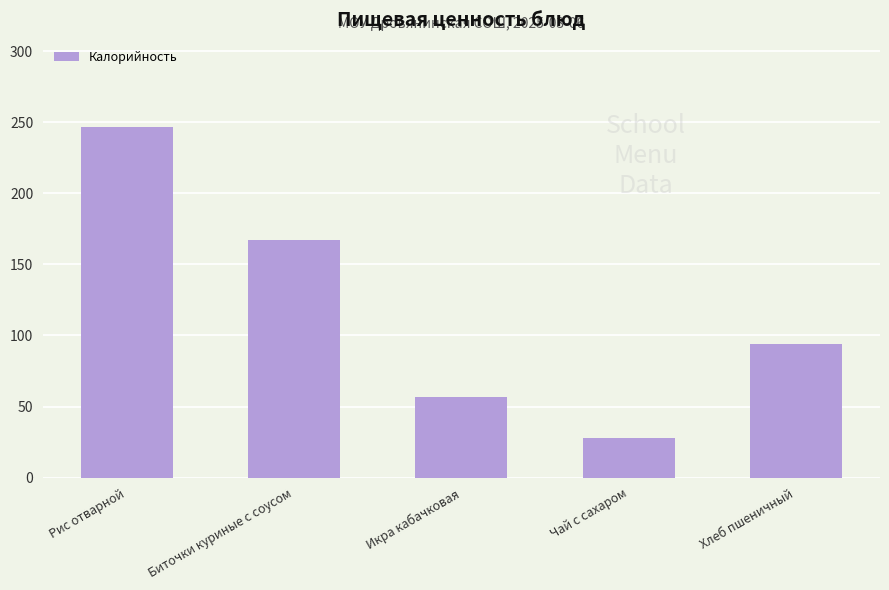

Rank the categories by value from lowest to highest.

Чай с сахаром, Икра кабачковая, Хлеб пшеничный, Биточки куриные с соусом, Рис отварной